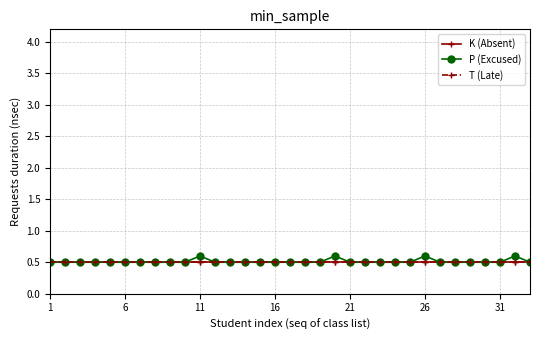

How many lines are shown in the chart?

3